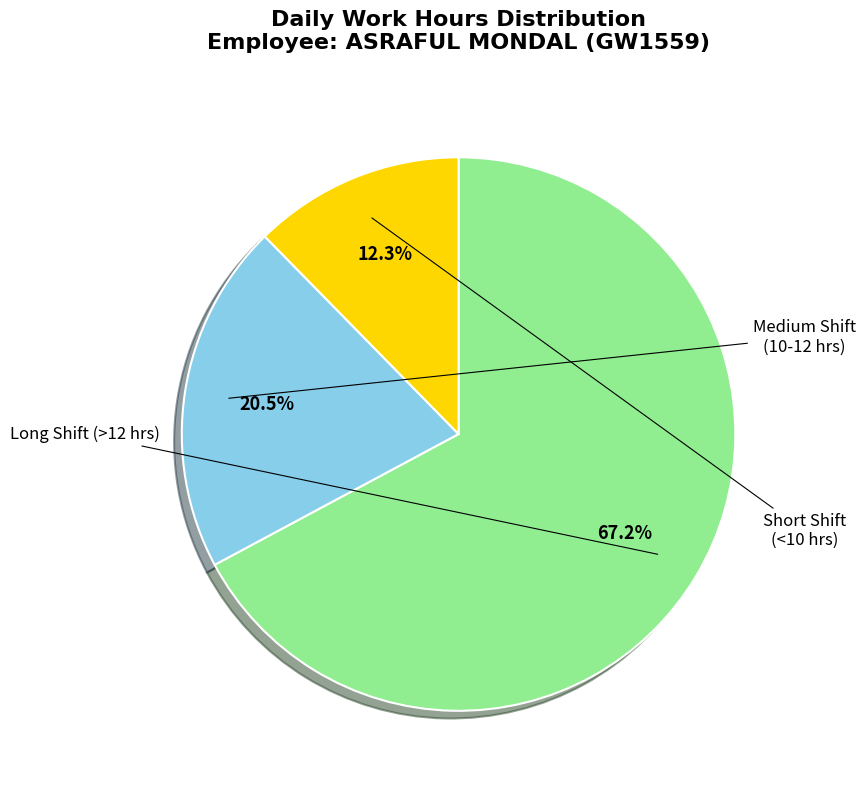

Does any single category account for the majority?

Yes